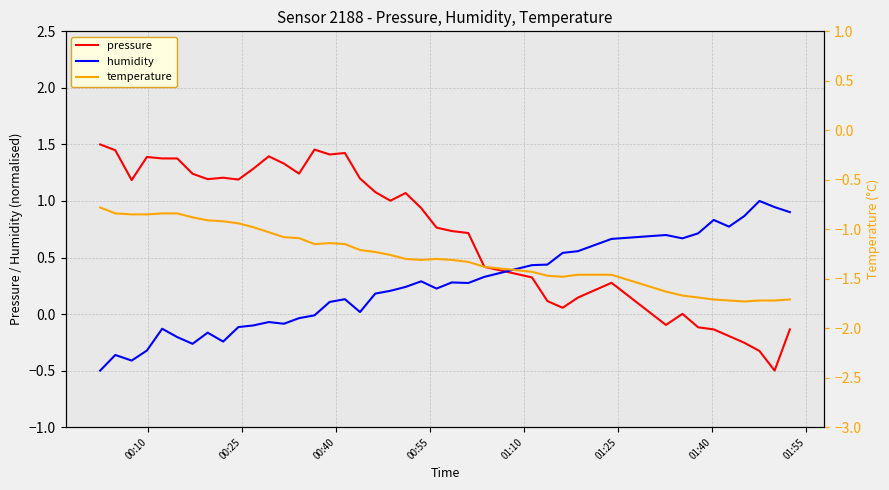

What are all the series names shown in the legend?

pressure, humidity, temperature